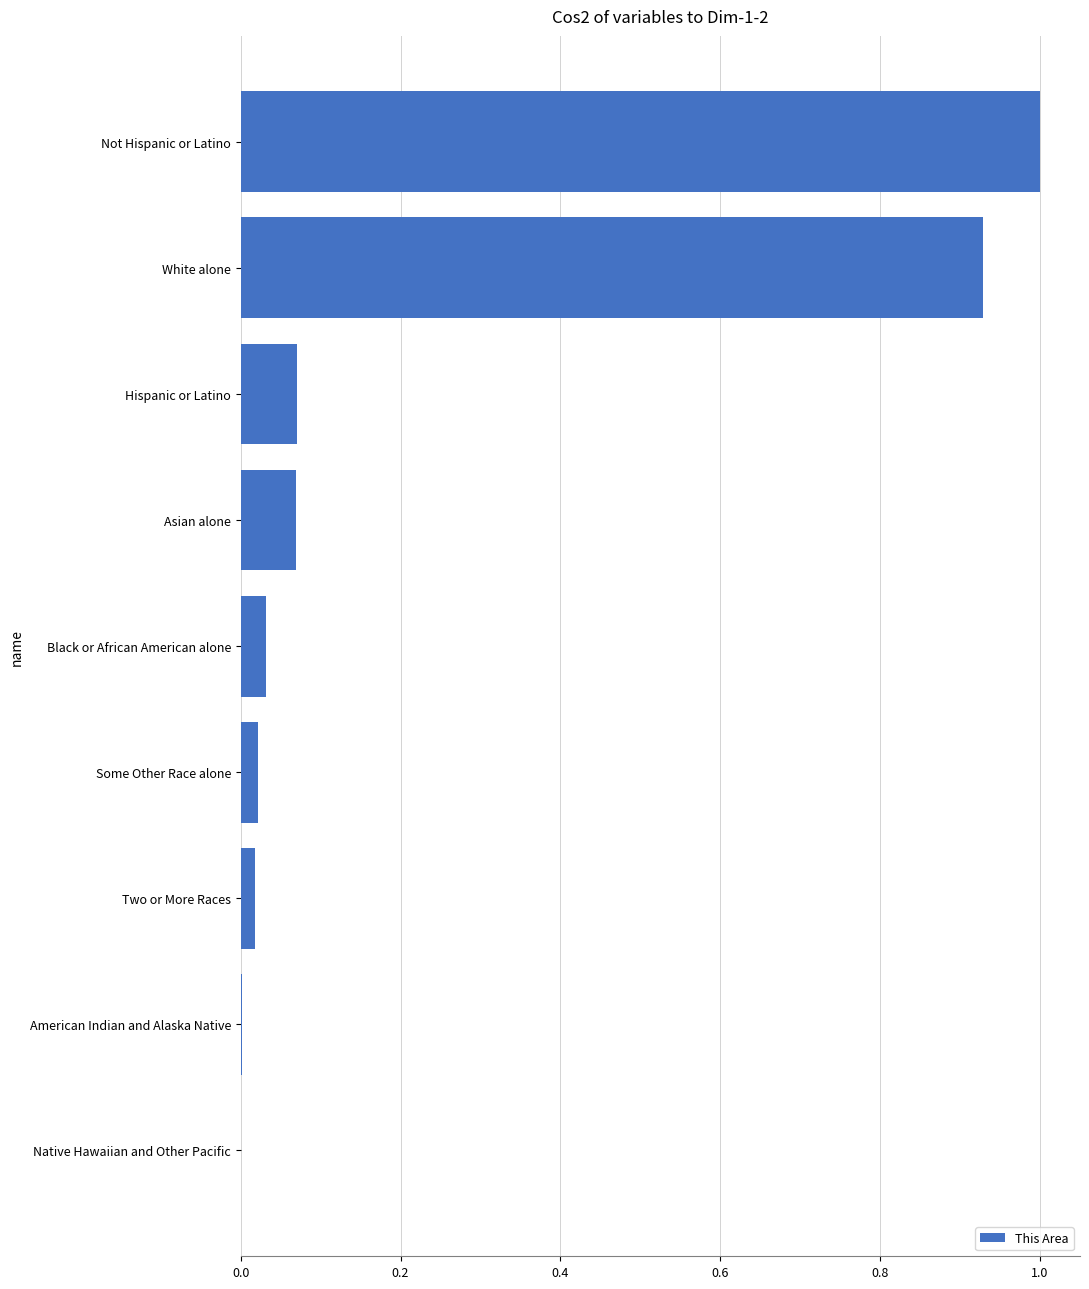

What is the sum of the values at Asian alone and Not Hispanic or Latino?

1.1